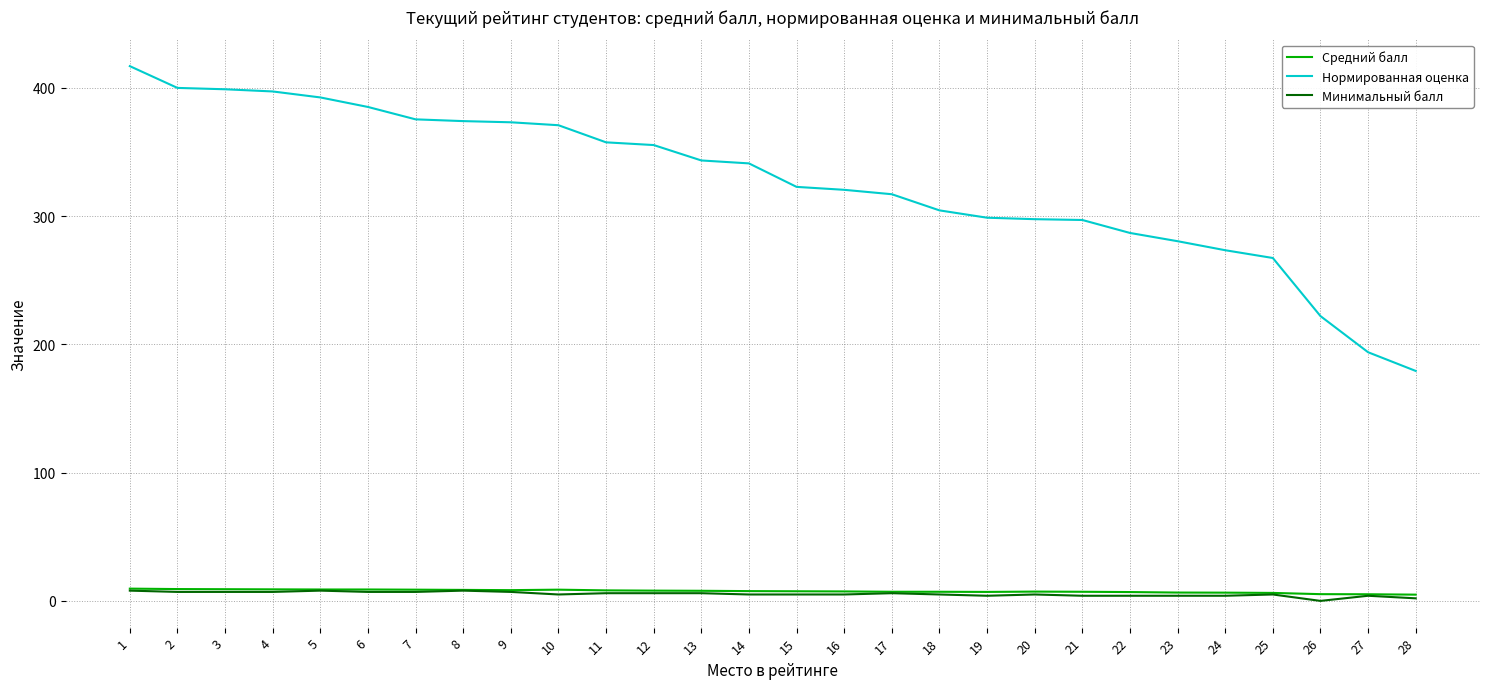

The Нормированная оценка series shows 374.1 at 8. True or false?

True